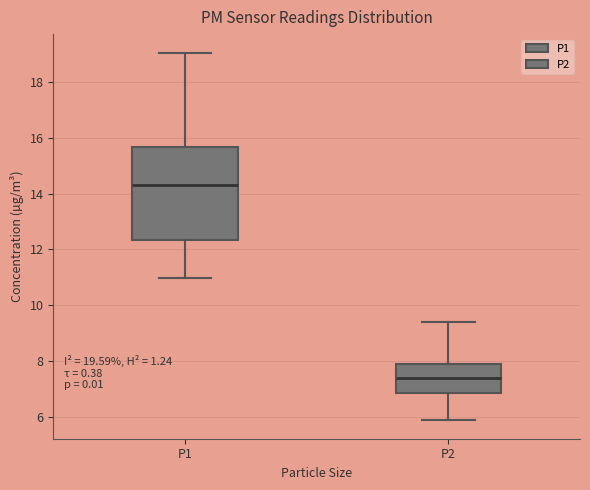

Reading left to right, transcribe this box plot: for each box, give where its median line is, the range the box spans, and where its two whiskers end, as read against the y-axis. The values are not printed on the chart, so give them approximately, as read against the axis.

P1: median 14.4, box 12.4 to 15.6, whiskers 11.0 to 19.0
P2: median 7.4, box 6.8 to 8.0, whiskers 5.8 to 9.4